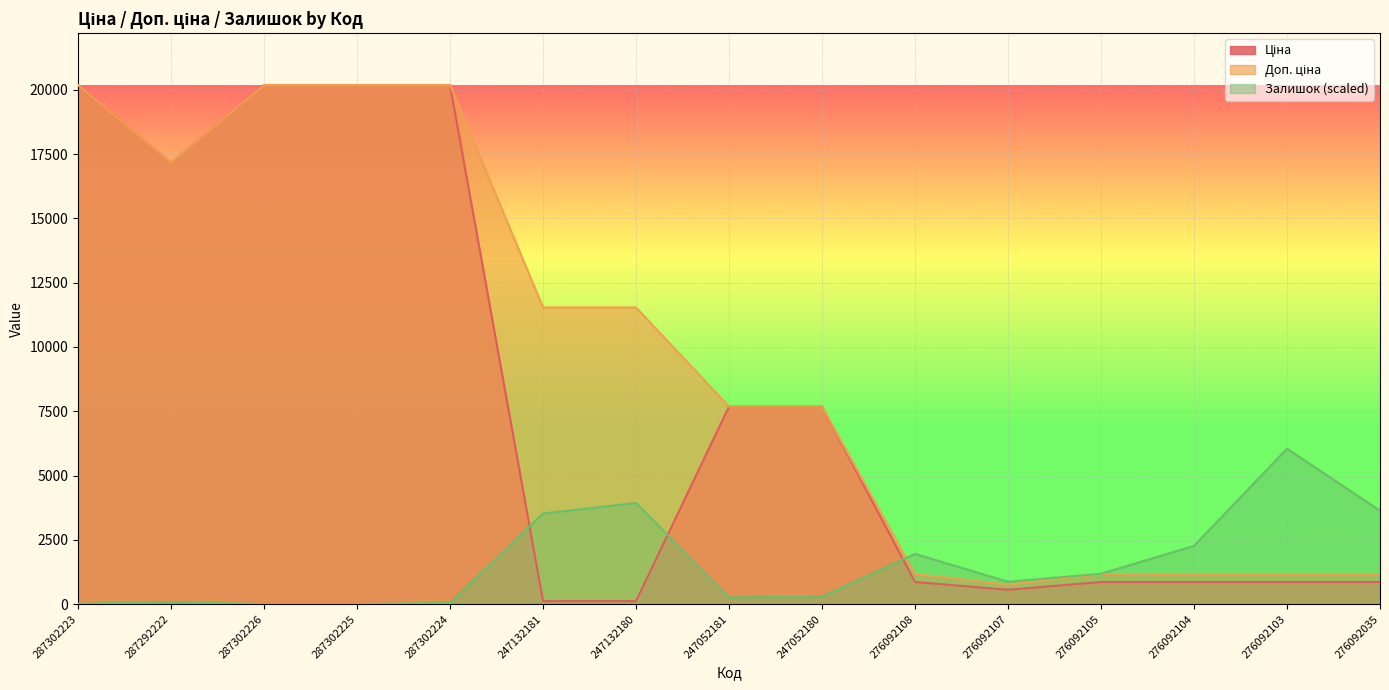

What is the label of the 3rd point from the right?

276092104